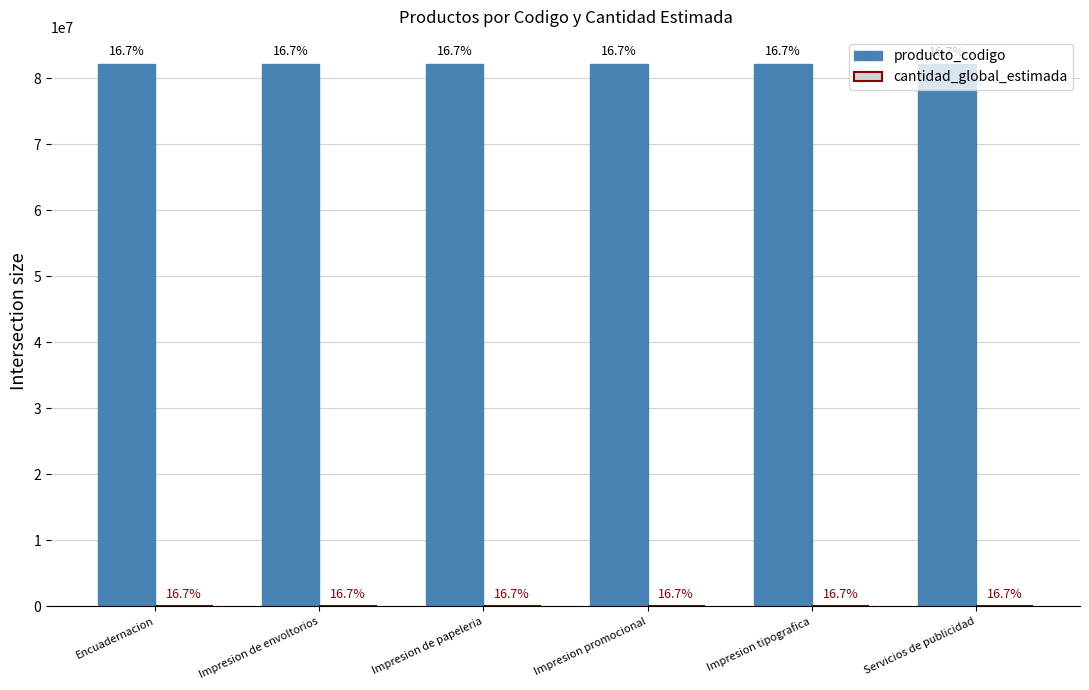

What position from the left is Impresion tipografica?

5